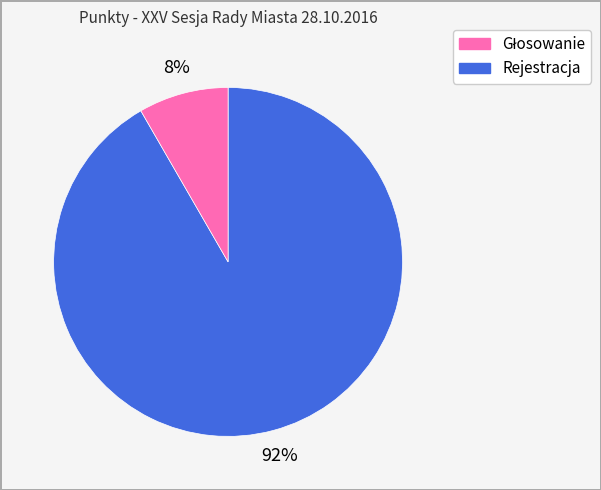

To the nearest percent, what is the average slice percentage?

50%